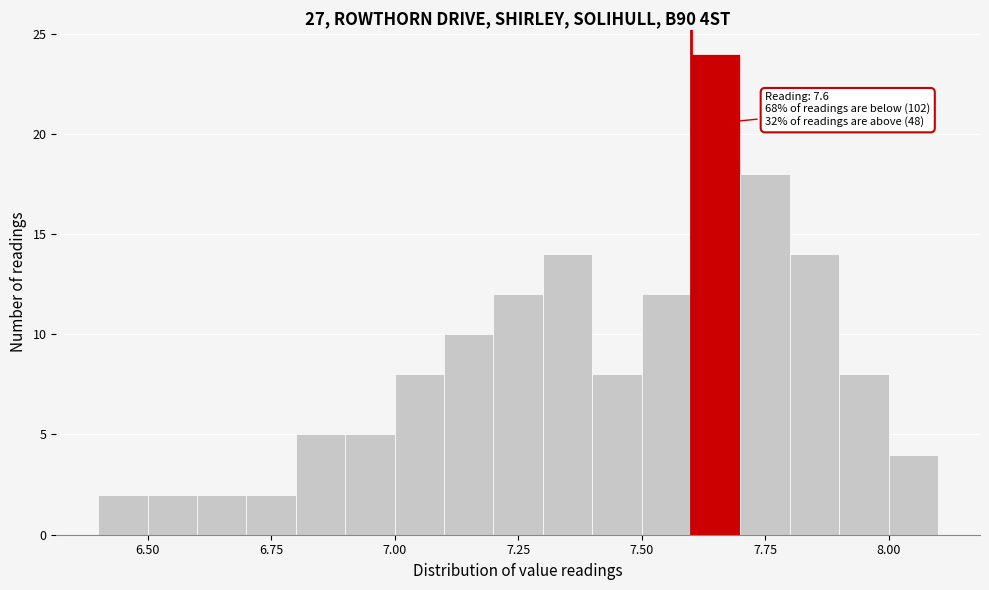

Around what value on the x-axis is the tallest bar? Give the approximate position of its centre, as read against the axis.

7.65